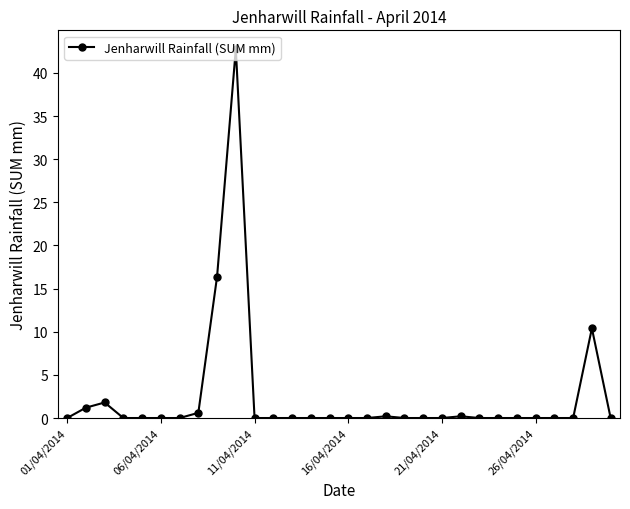

Does the chart display data point markers on the line(s)?

Yes